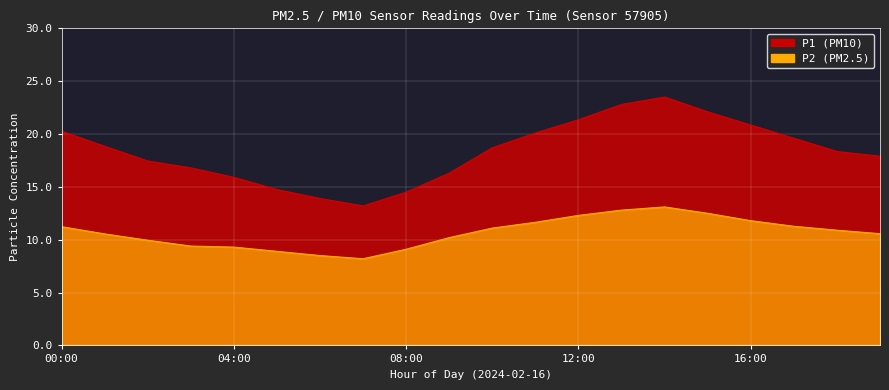

What is the difference between the highest and lowest values at 06:00?

5.4